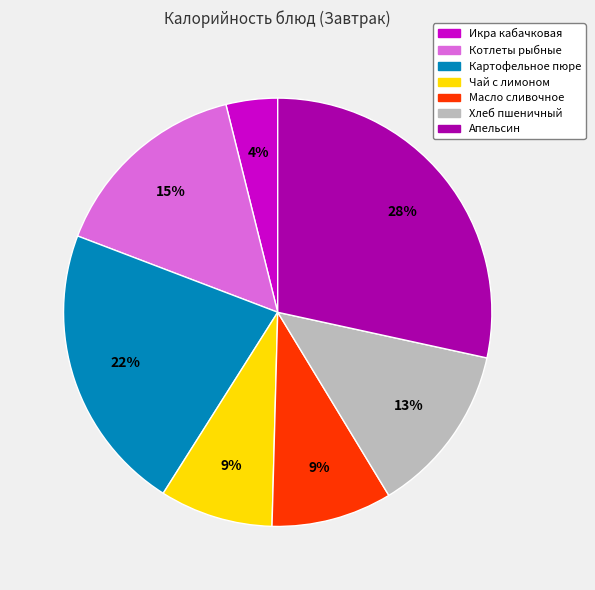

How many slices are in this pie chart?

7